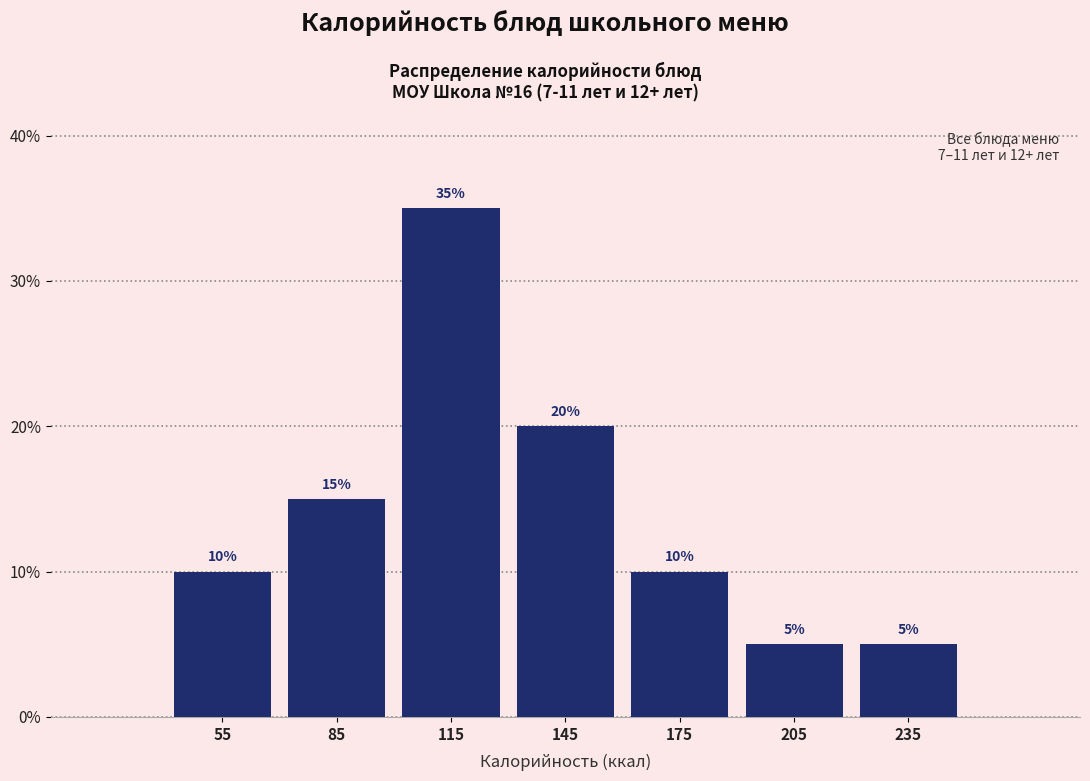

What is the height of the bar covering 160 to 190 on the x-axis?

10